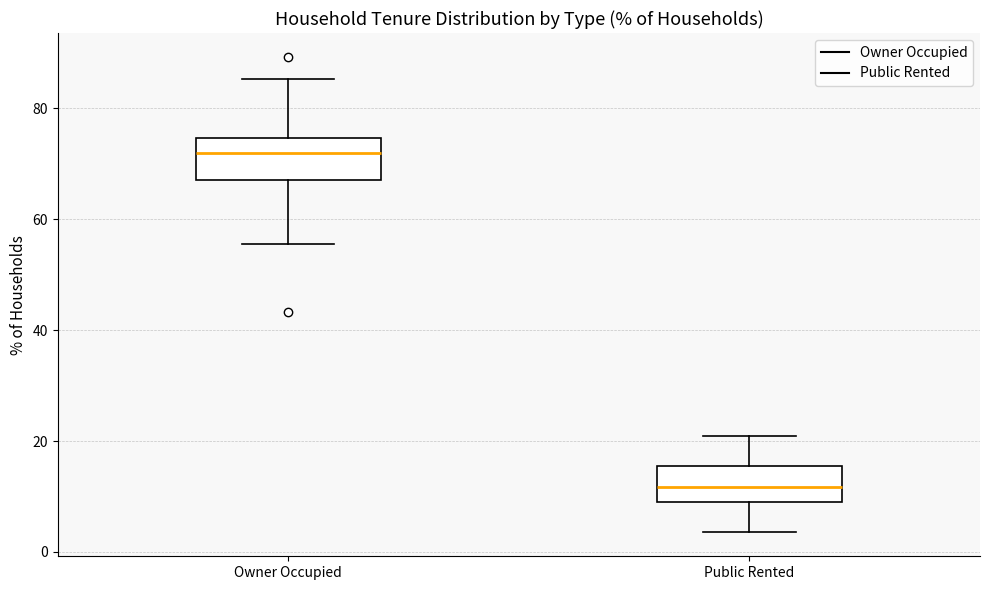

Reading left to right, transcribe this box plot: for each box, give where its median line is, the range the box spans, and where its two whiskers end, as read against the y-axis. The values are not printed on the chart, so give them approximately, as read against the axis.

Owner Occupied: median 72, box 68 to 74, whiskers 56 to 86
Public Rented: median 12, box 10 to 16, whiskers 4 to 20